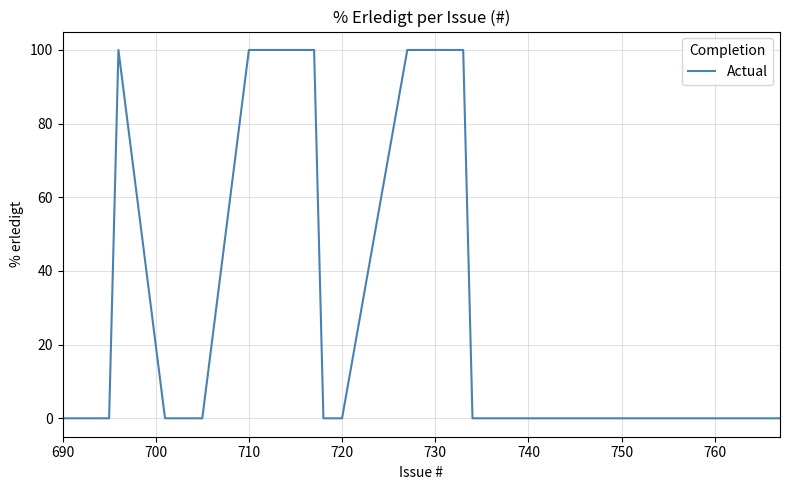

Does the chart have visible grid lines?

Yes